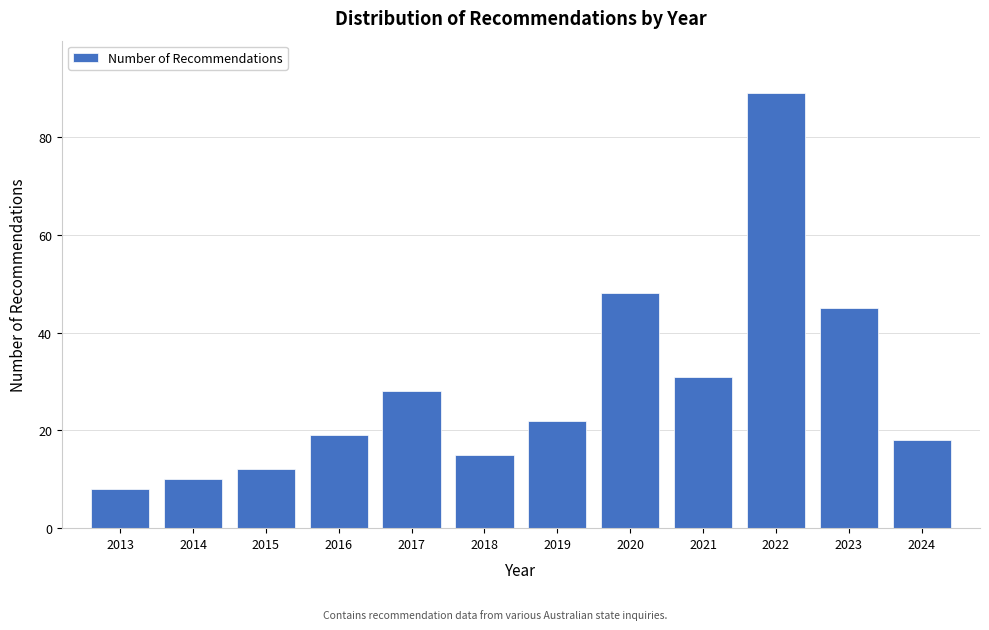

Reading left to right, transcribe all the data shown in this chart.

2013=8	2014=10	2015=12	2016=19	2017=28	2018=15	2019=22	2020=48	2021=31	2022=89	2023=45	2024=18